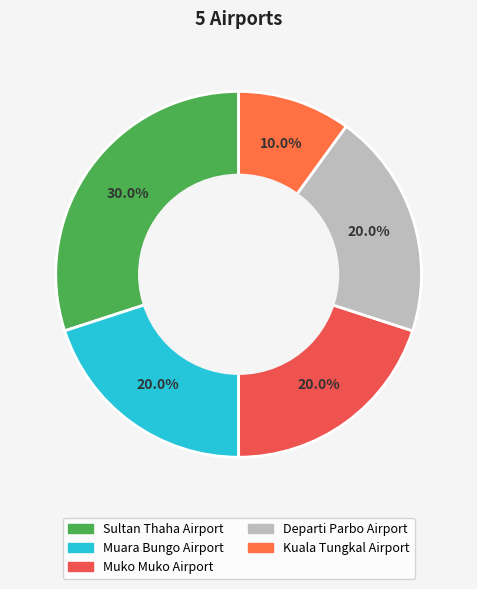

To the nearest percent, what is the difference between the largest and smallest slice percentages?

20%